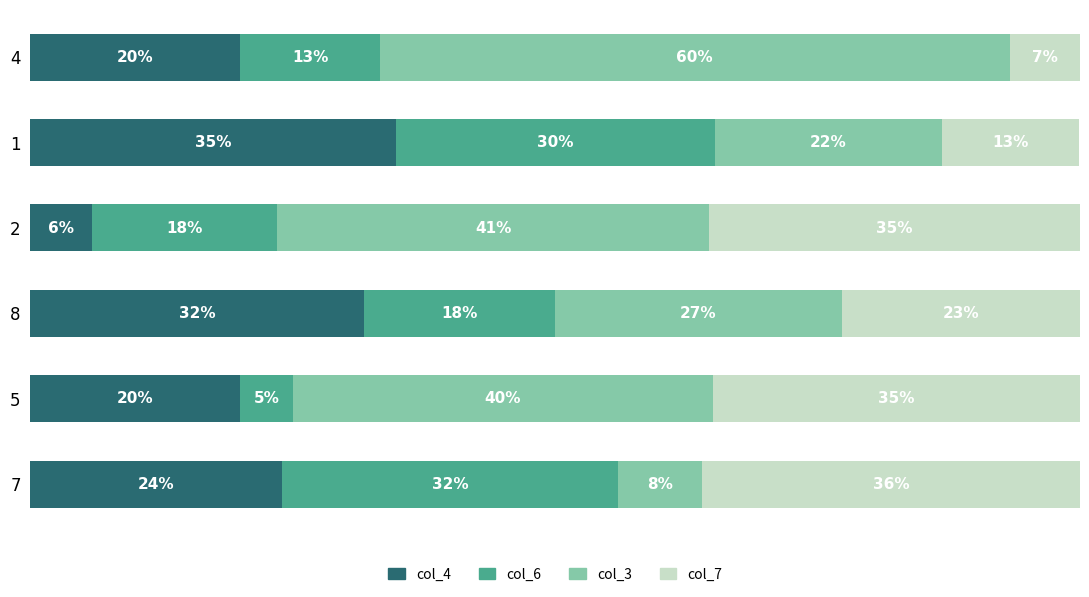

What are all the series names shown in the legend?

col_4, col_6, col_3, col_7